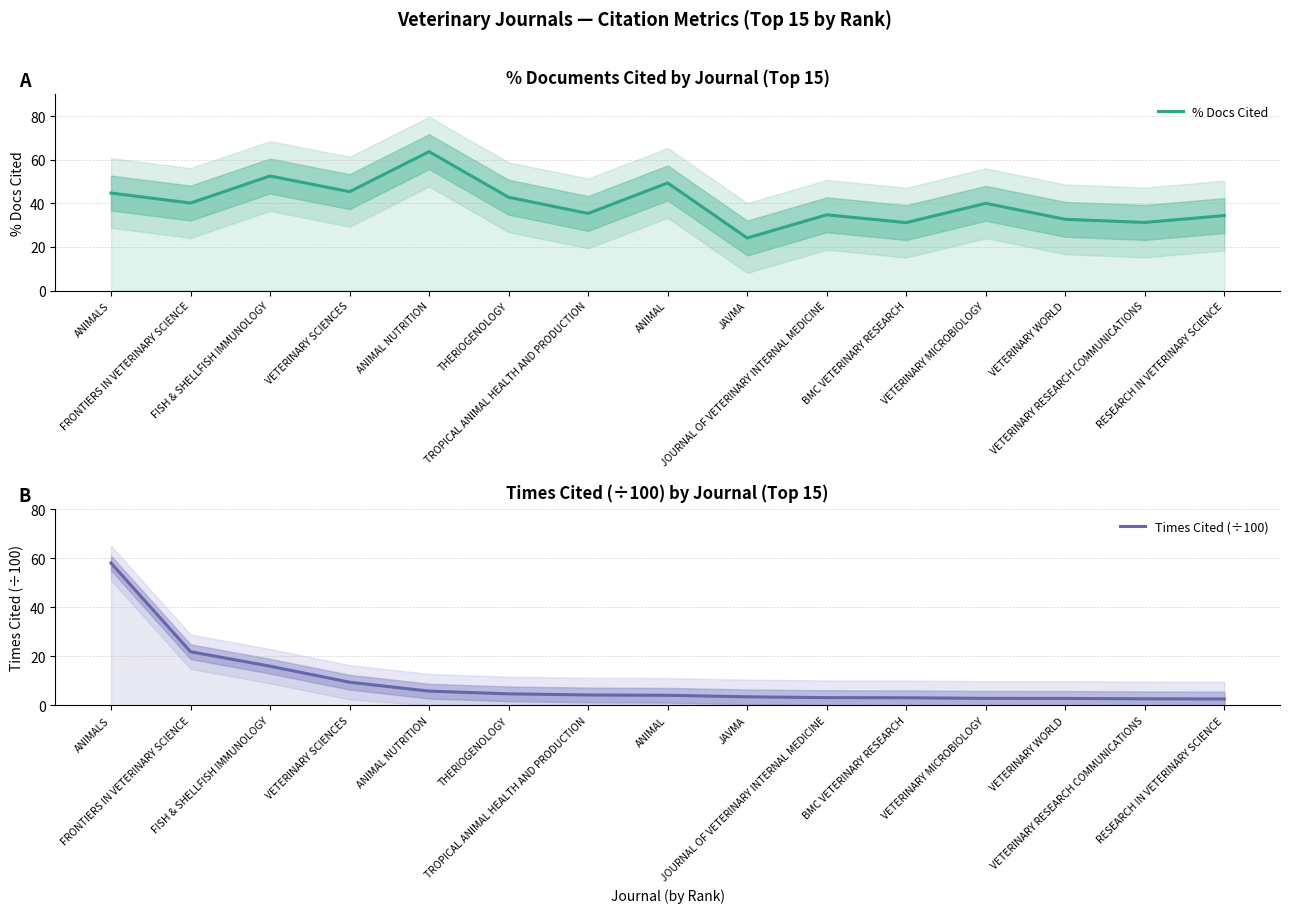

What is the spread (max minus min) of values at TROPICAL ANIMAL HEALTH AND PRODUCTION?

31.1